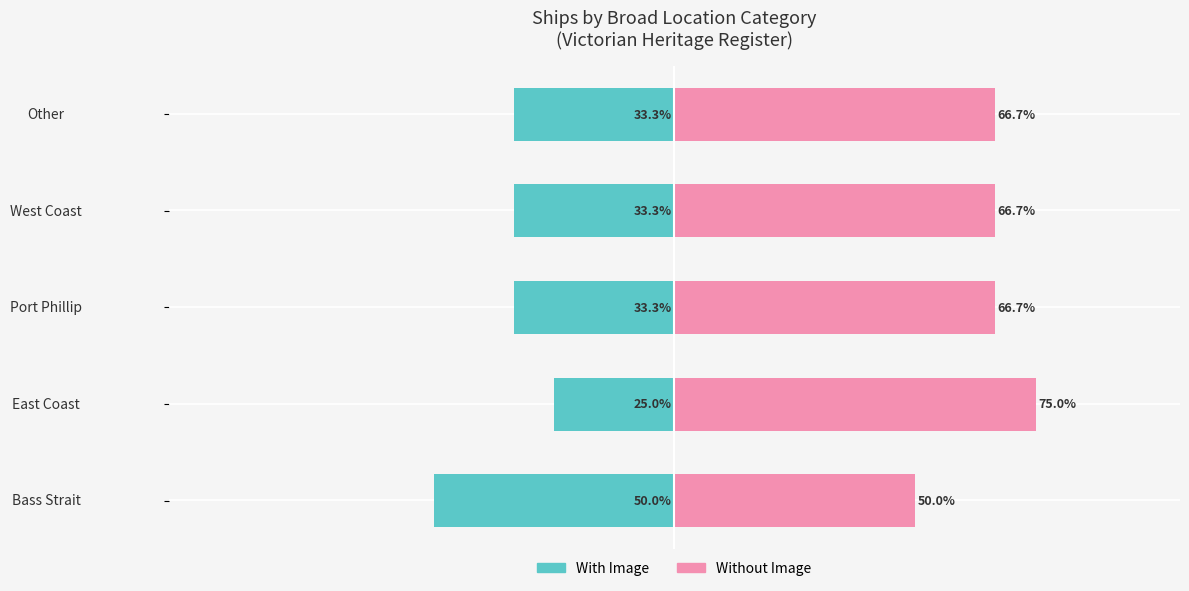

What are all the series names shown in the legend?

With Image, Without Image